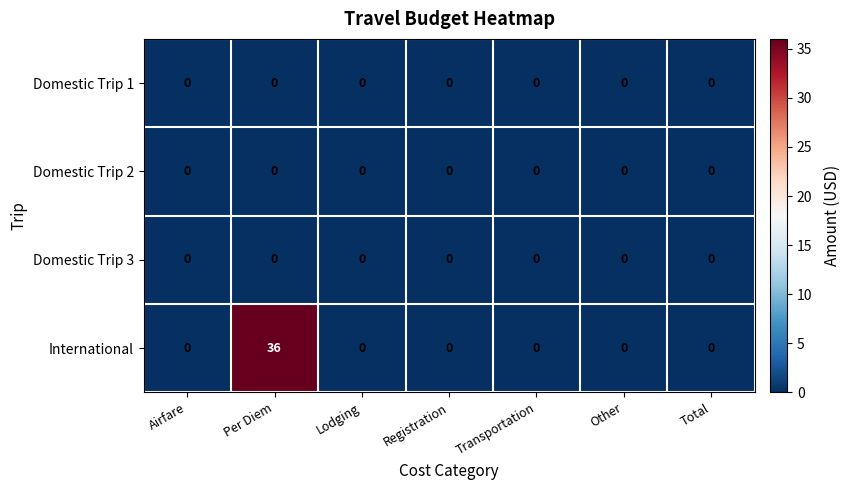

What is the difference between the maximum and second lowest values in the International series?

36